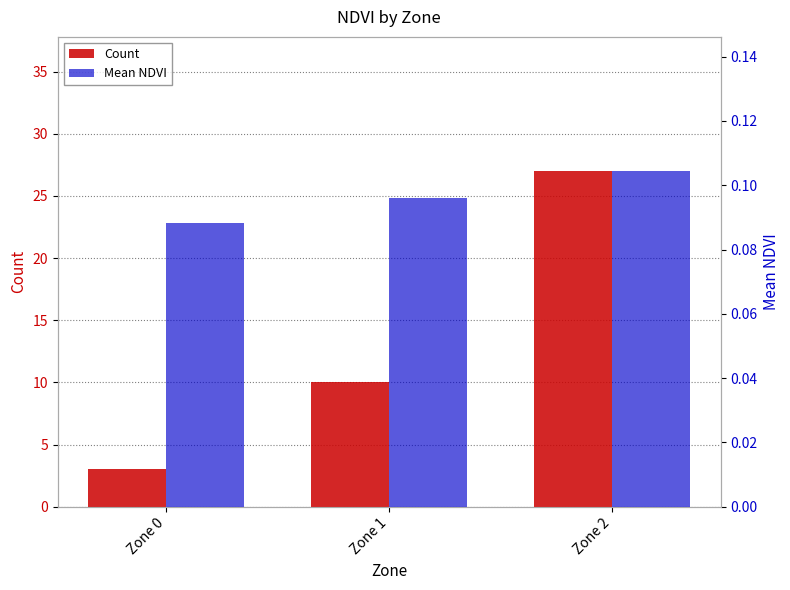

Count the Count values in the range 3 to 27.

3